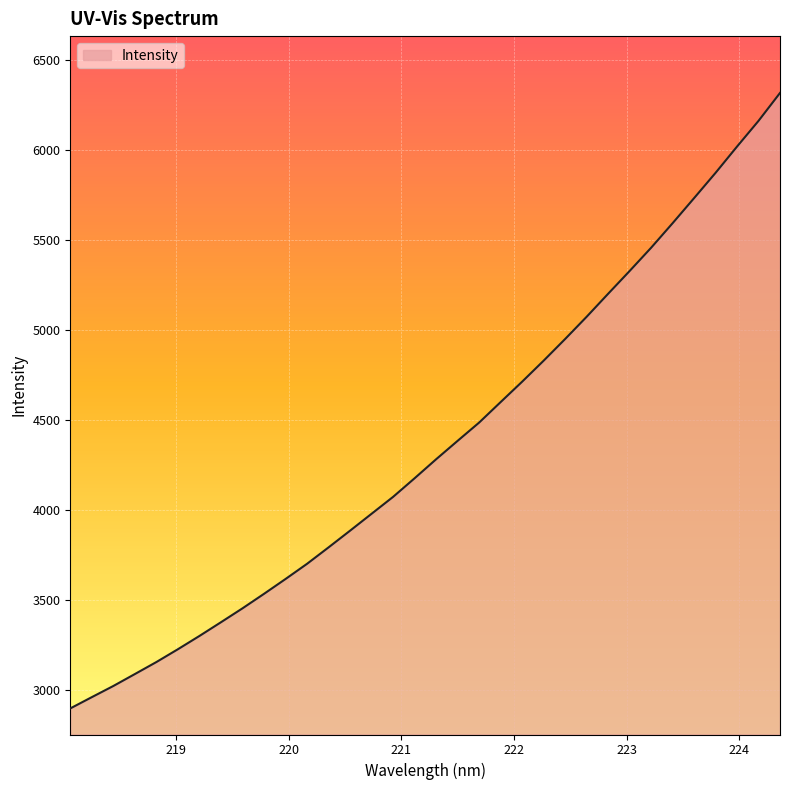

True or false: the data has more than 1 interior local peaks.

False